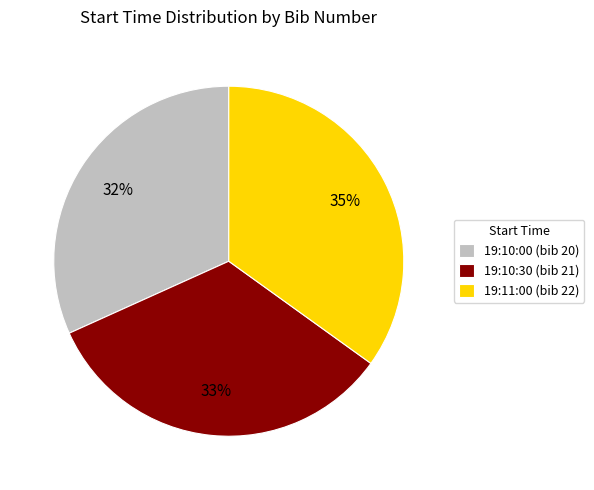

How many slices are in this pie chart?

3